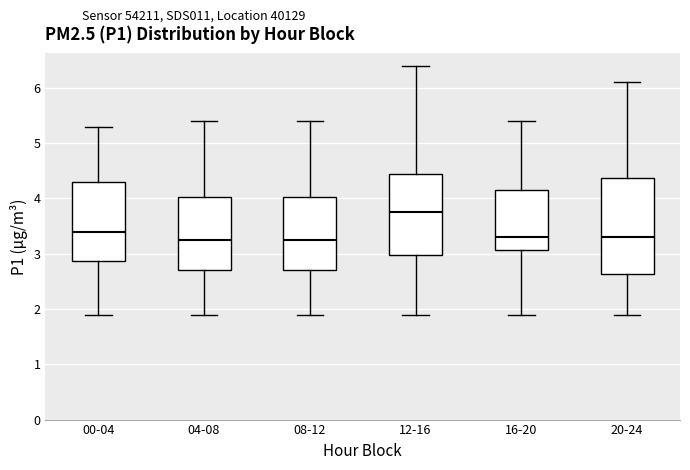

Reading left to right, read every box against the y-axis: the position of its median line, the range the box covers, and the ends of its whiskers. The values are not printed on the chart, so give them approximately, as read against the axis.

00-04: median 3.4, box 2.9 to 4.3, whiskers 1.9 to 5.3
04-08: median 3.3, box 2.7 to 4.0, whiskers 1.9 to 5.4
08-12: median 3.3, box 2.7 to 4.0, whiskers 1.9 to 5.4
12-16: median 3.8, box 3.0 to 4.5, whiskers 1.9 to 6.4
16-20: median 3.3, box 3.1 to 4.2, whiskers 1.9 to 5.4
20-24: median 3.3, box 2.6 to 4.4, whiskers 1.9 to 6.1